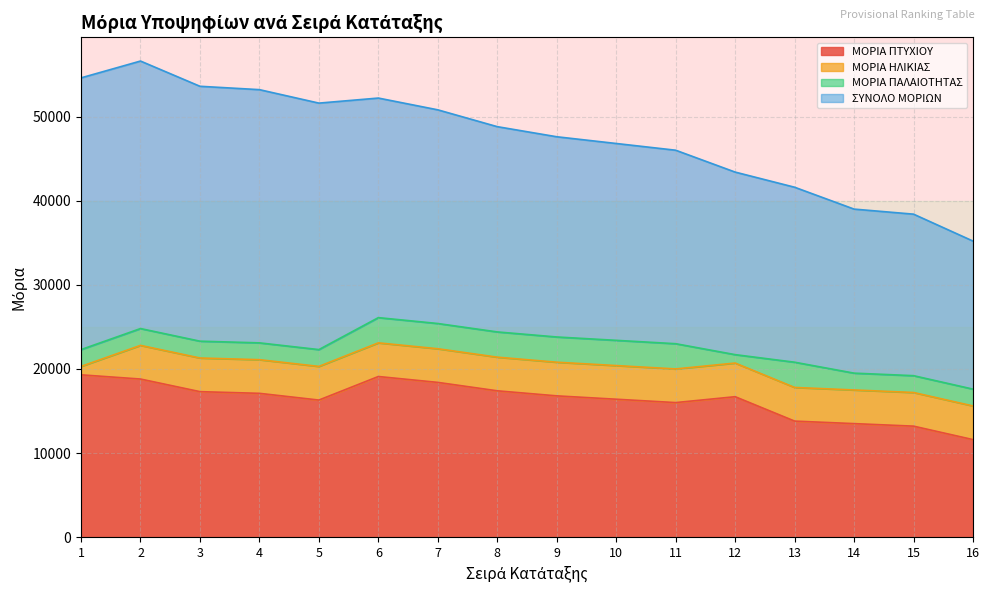

True or false: ΜΟΡΙΑ ΗΛΙΚΙΑΣ and ΜΟΡΙΑ ΠΤΥΧΙΟΥ intersect in this chart.

False